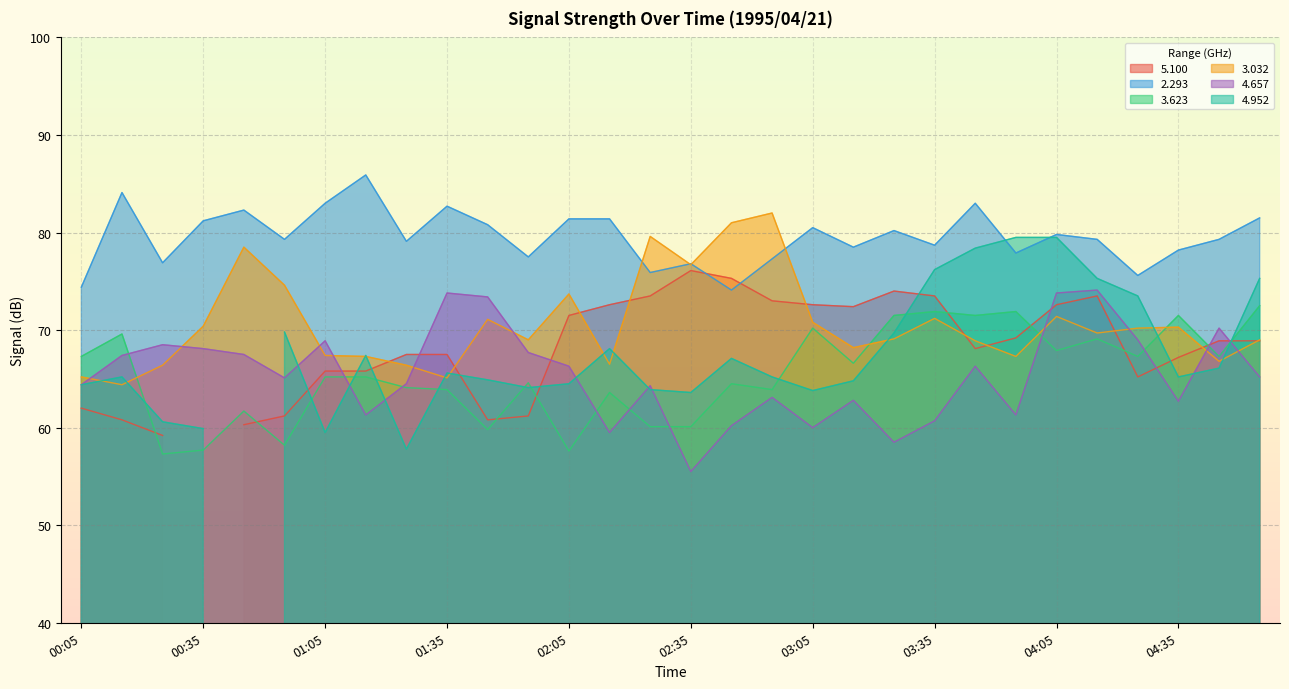

Where is 4.657 nearest to the value 64?

02:25